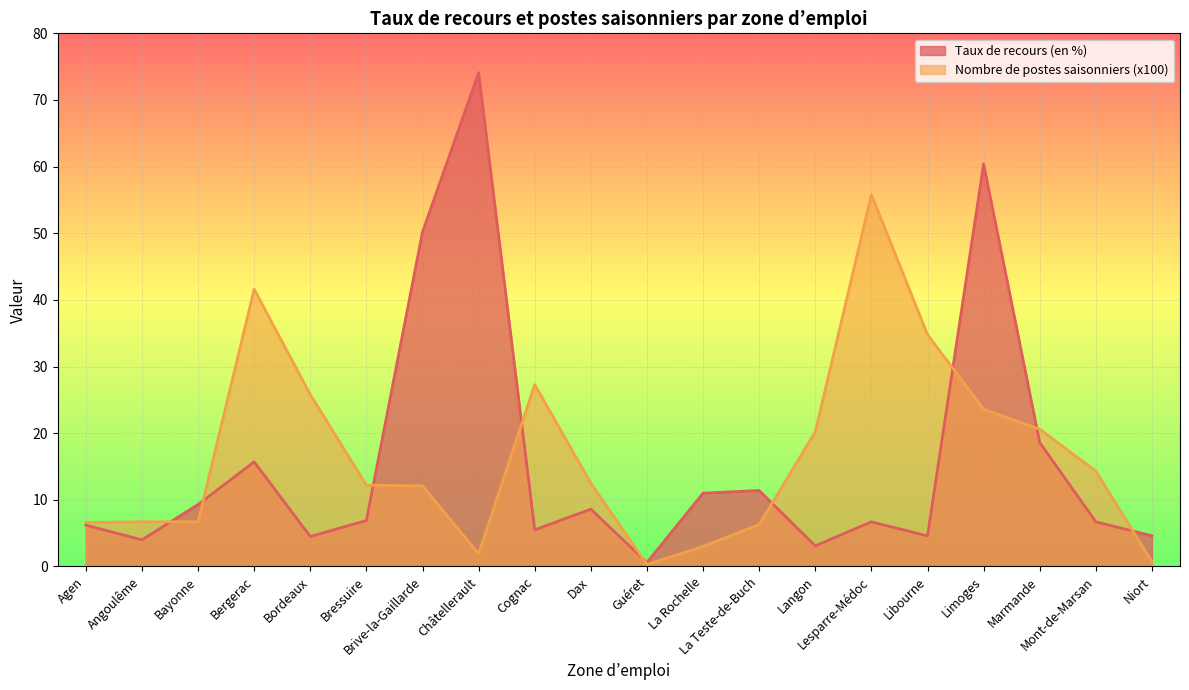

What is the difference between the maximum and minimum values in the Taux de recours (en %) series?

73.5